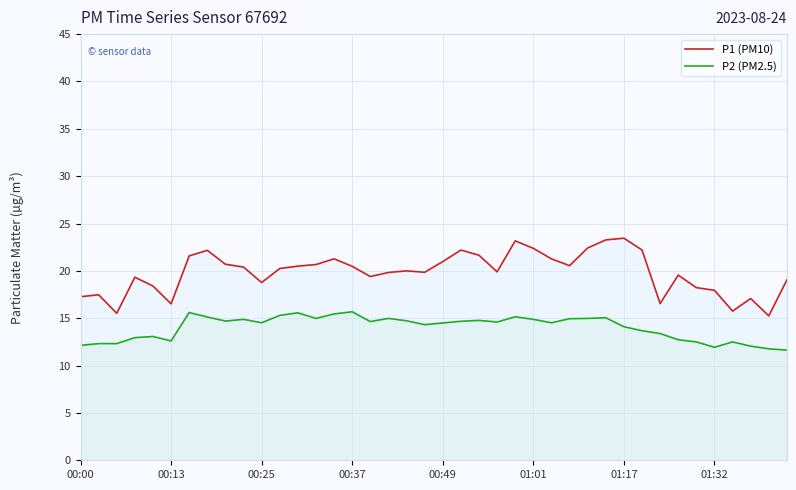

True or false: P1 (PM10) has more than 1 points higher than both neighbors.

True